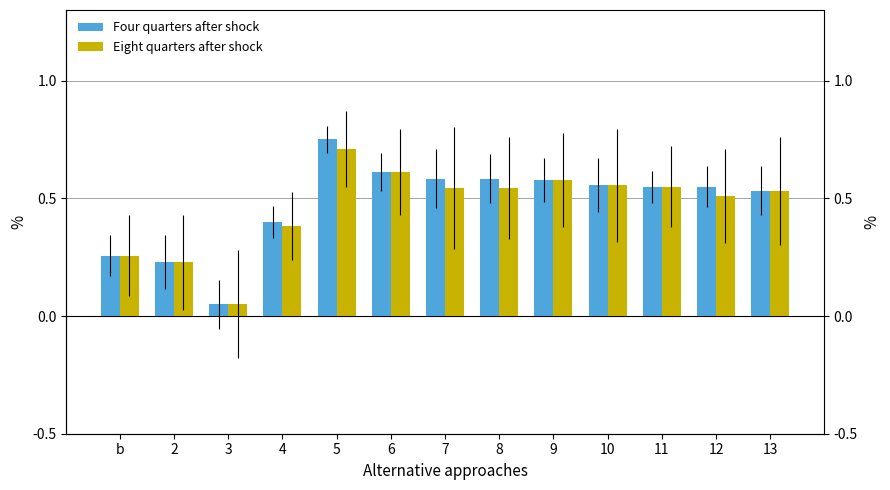

What is the label of the 11th bar from the left?

11